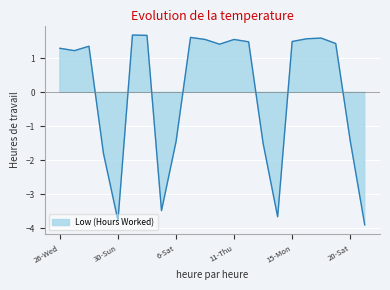

What is the label of the 4th point from the right?

18-Thu